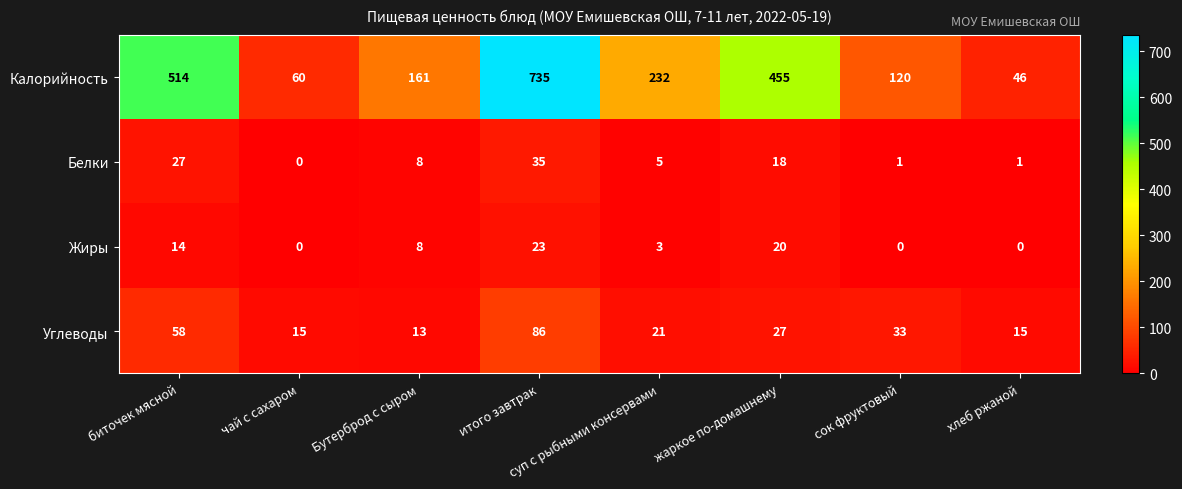

At which label is Калорийность closest to 390?

жаркое по-домашнему